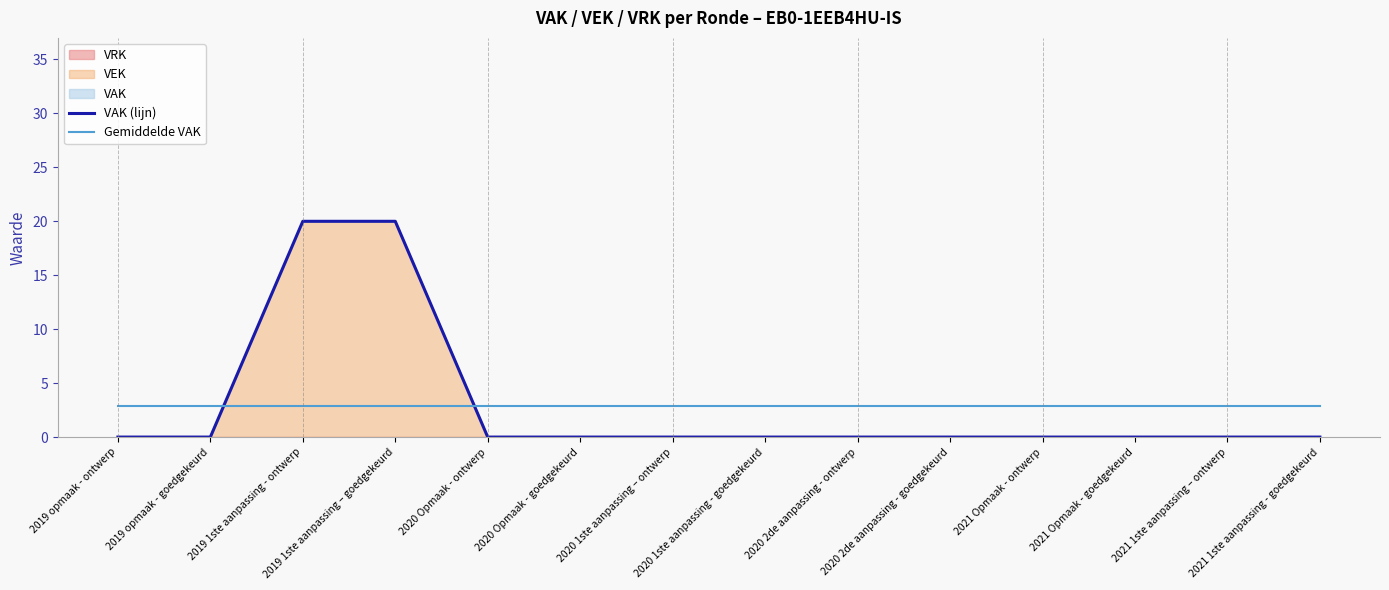

Where is VAK (lijn) nearest to the value 10?

2019 opmaak - ontwerp